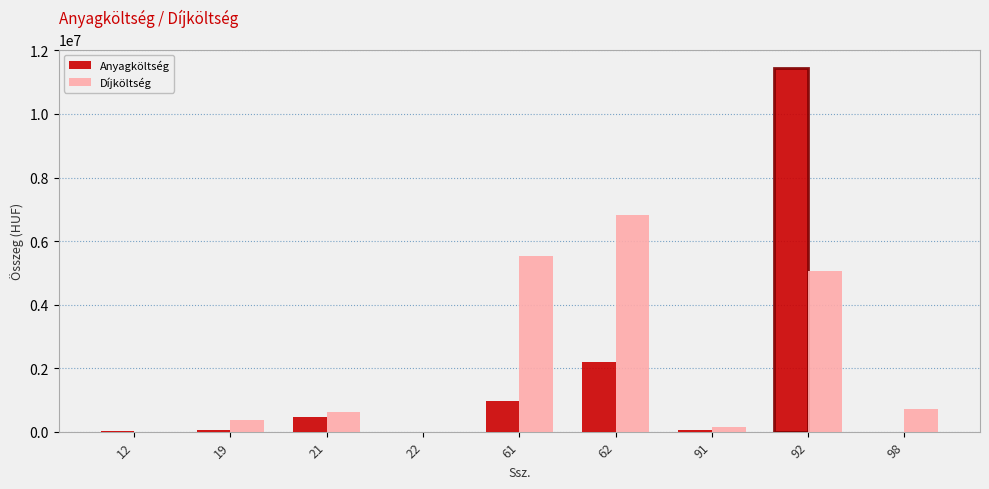

The value of Díjköltség at 22 is -3862508. True or false?

False